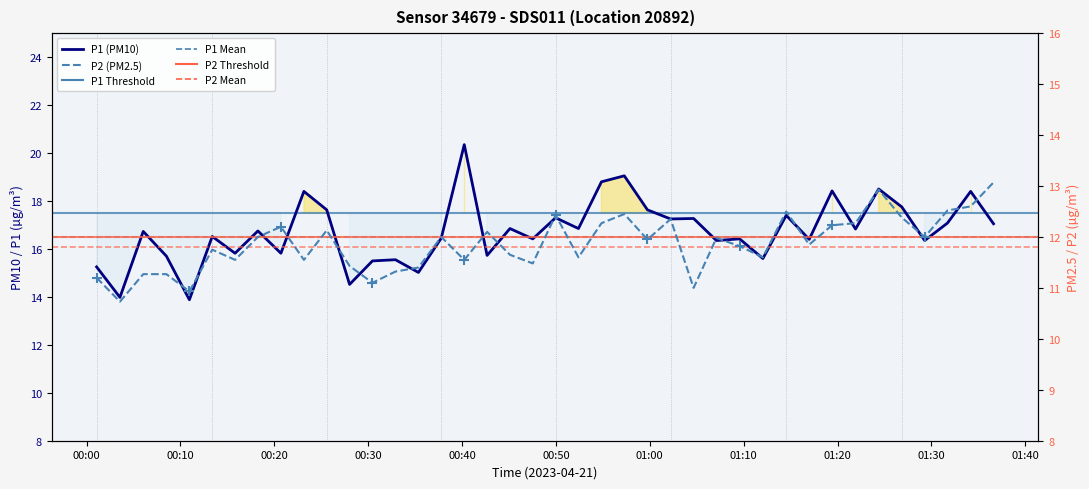

Which series has the largest total across all categories?

P1 (PM10)